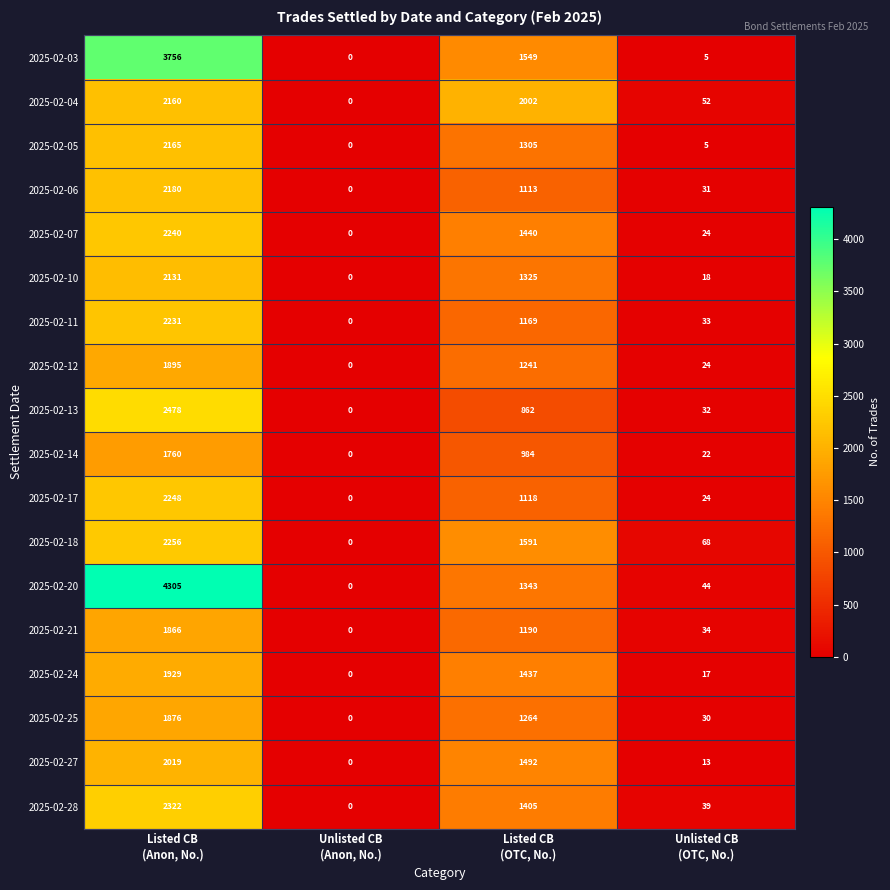

Which series changed the most between Unlisted CB
(Anon, No.) and Unlisted CB
(OTC, No.)?

2025-02-18